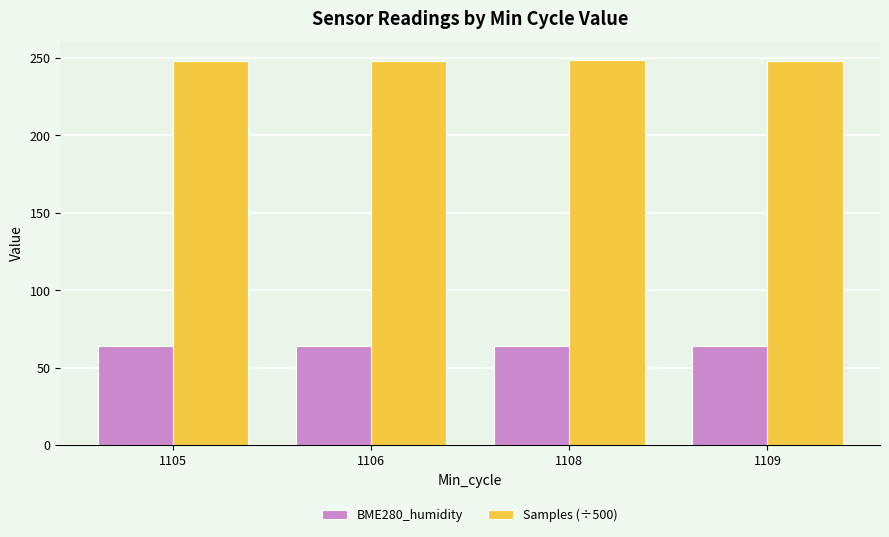

Is the value of BME280_humidity at 1109 greater than the value of Samples (÷500) at 1109?

No